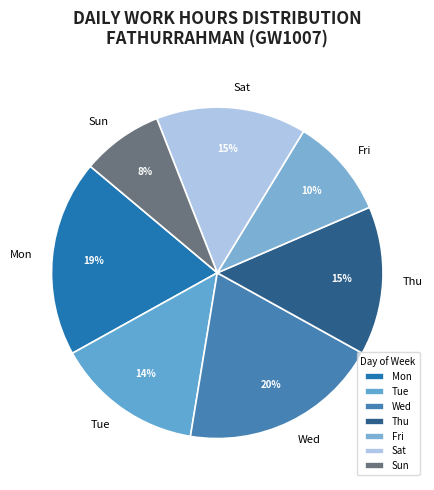

Is there any slice that represents more than half of the pie?

No